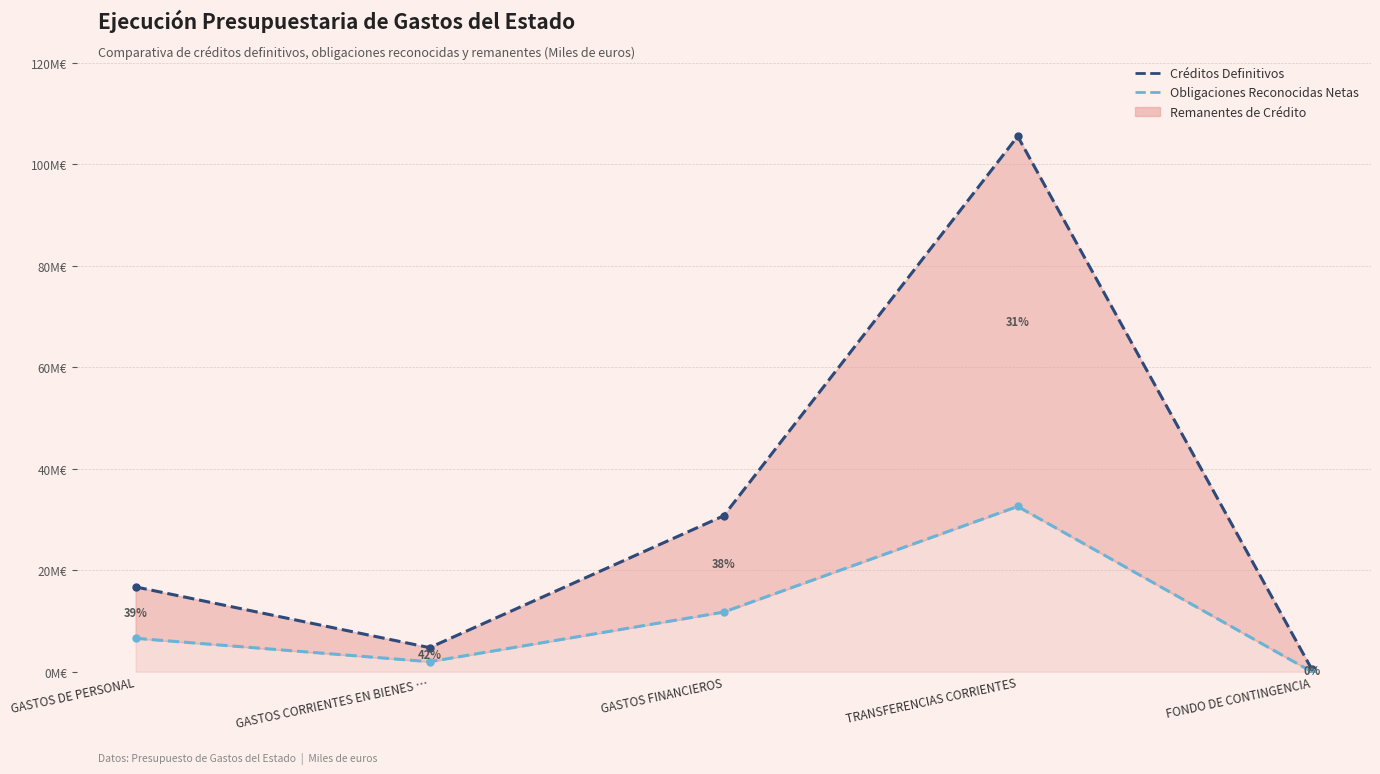

True or false: Créditos Definitivos and Obligaciones Reconocidas Netas intersect in this chart.

False